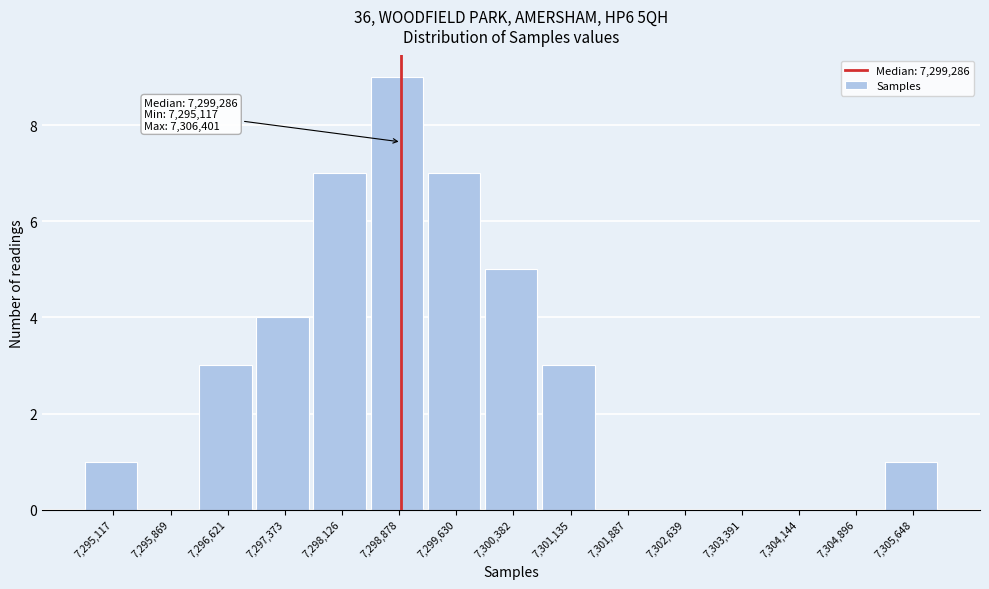

Reading left to right, extract all data points from this chart.

7,295,117=1	7,295,869=0	7,296,621=3	7,297,373=4	7,298,126=7	7,298,878=9	7,299,630=7	7,300,382=5	7,301,135=3	7,301,887=0	7,302,639=0	7,303,391=0	7,304,144=0	7,304,896=0	7,305,648=1